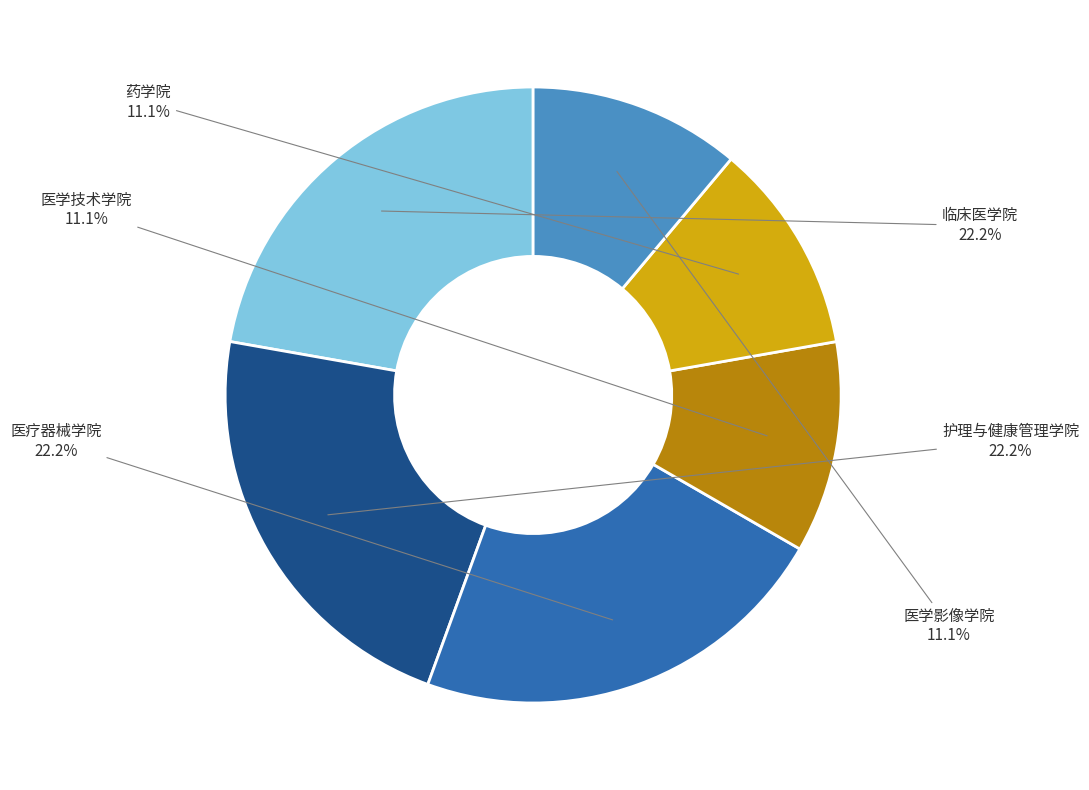

What is the ratio of the value at 临床医学院 to the value at 医疗器械学院?

1.0